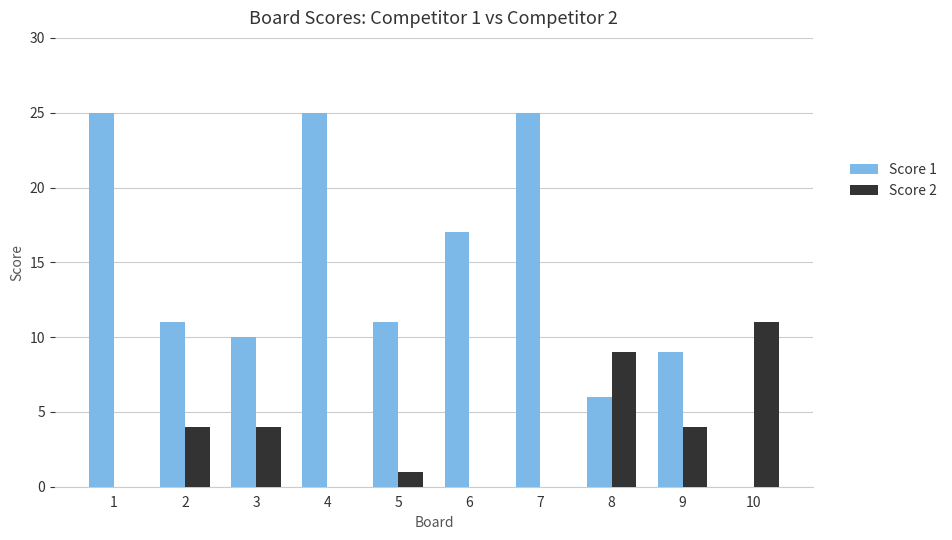

The value of Score 2 at 3 is 2. True or false?

False